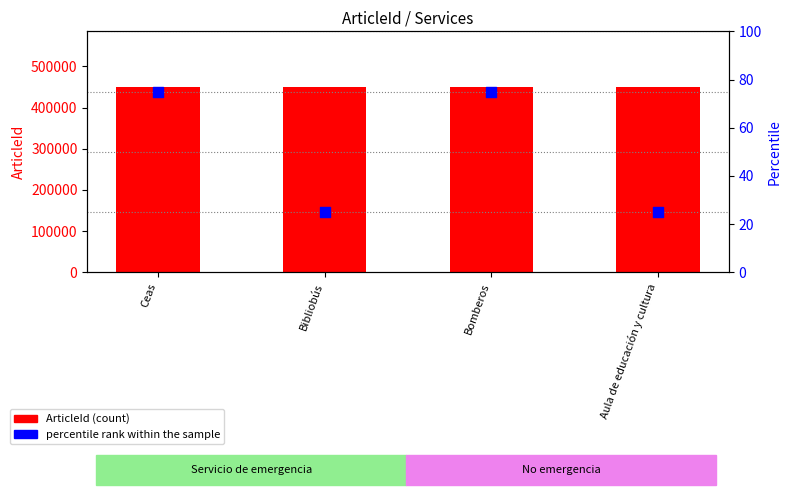

Which series contains the lowest Y value?

percentile rank within the sample